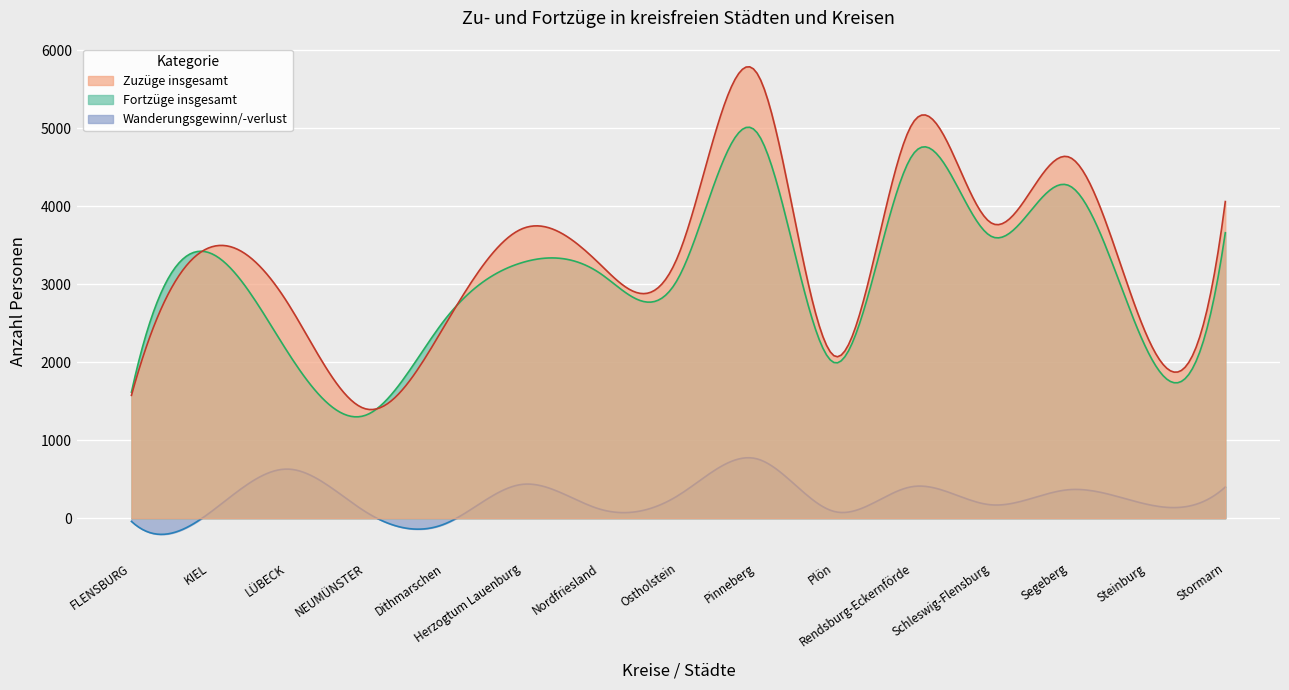

True or false: Wanderungsgewinn/-verlust has a value of 400 at Stormarn.

True